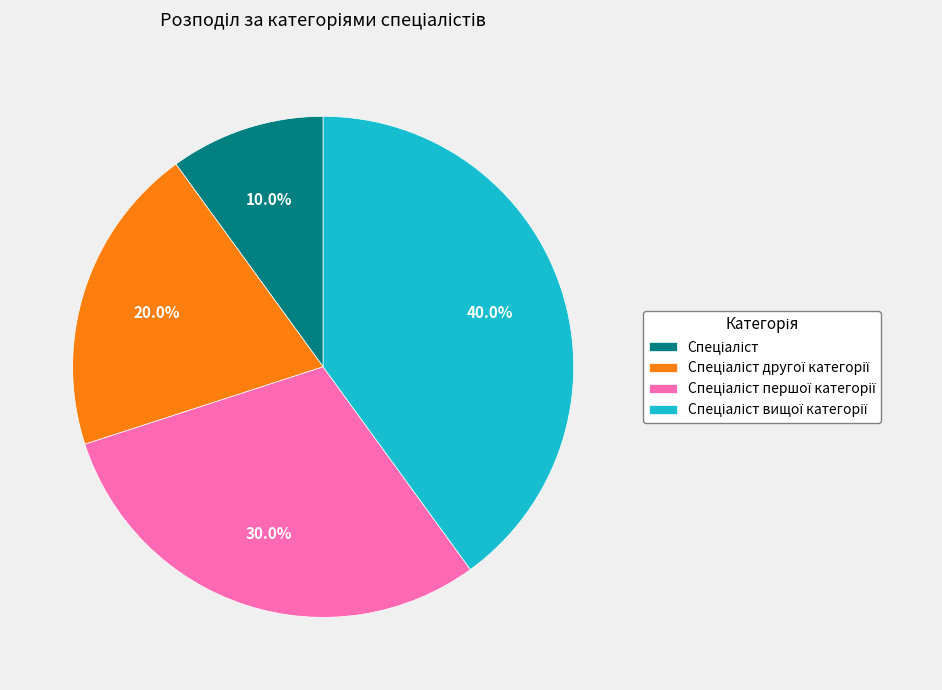

Is there any slice that represents more than half of the pie?

No